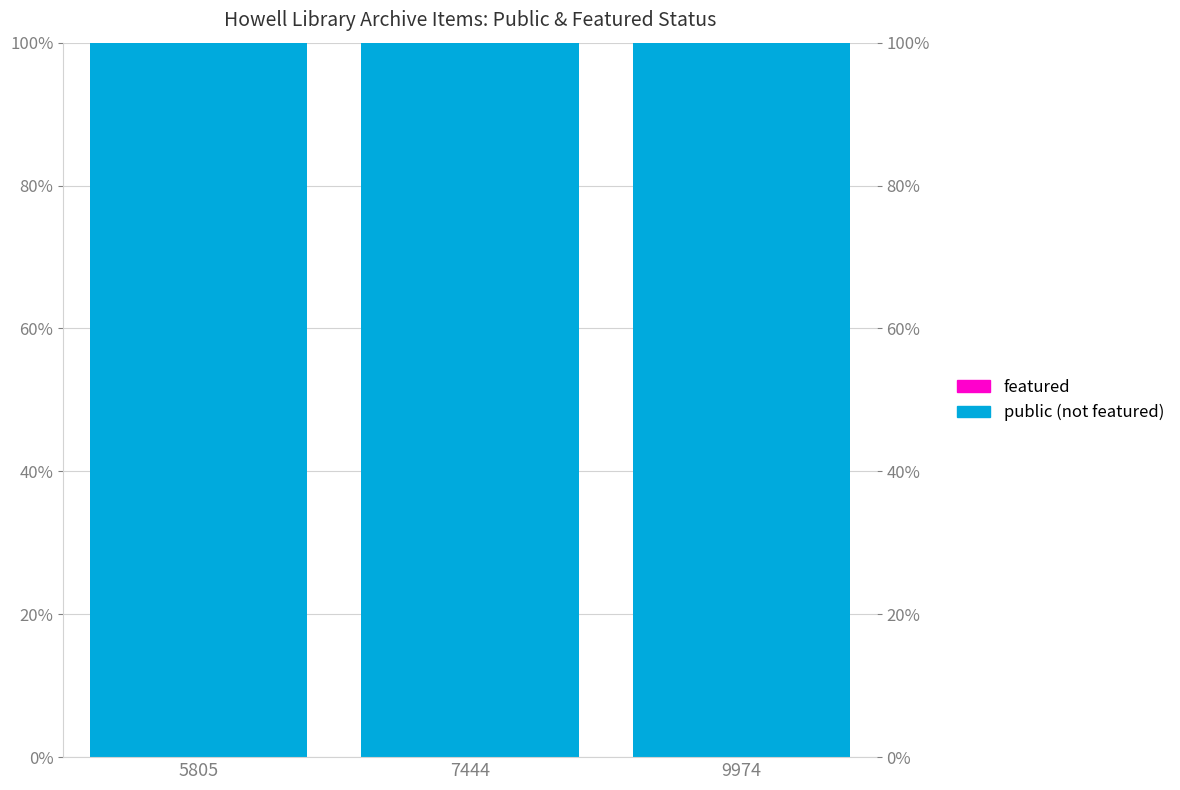

What are all the series names shown in the legend?

public (not featured), featured